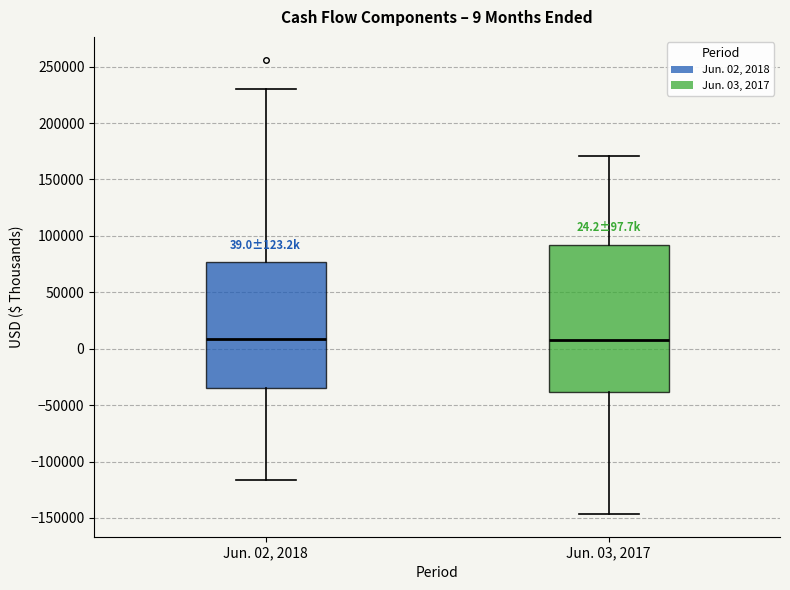

Which box is the tallest, from its lower edge to its upper edge?

Jun. 03, 2017